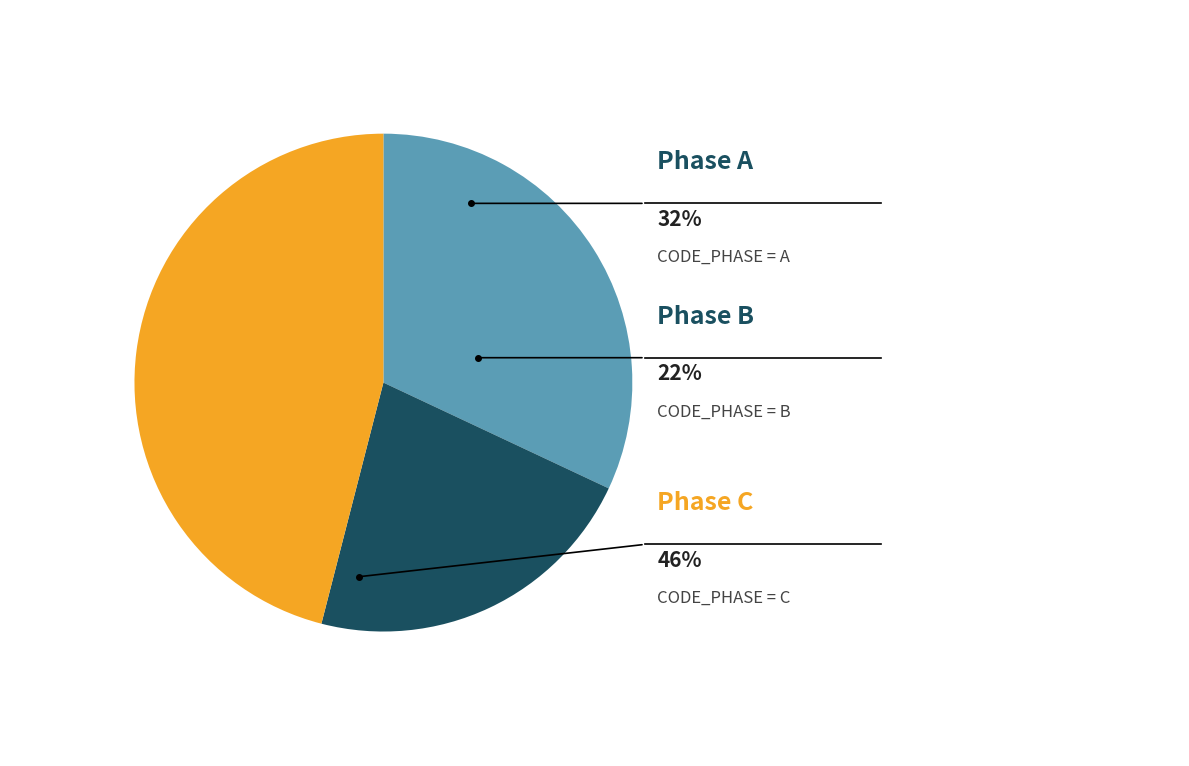

True or false: 481 accounts for 1% of the total.

False